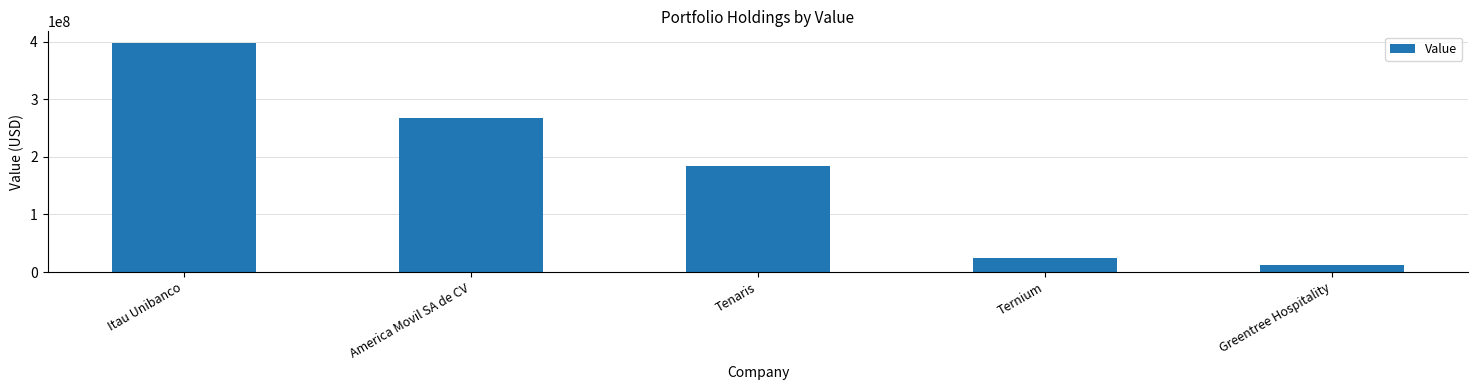

Between Tenaris and Itau Unibanco, which is larger?

Itau Unibanco